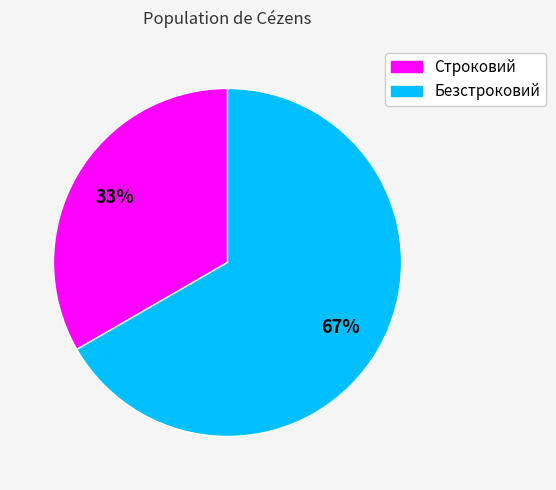

True or false: Безстроковий accounts for 67% of the total.

True